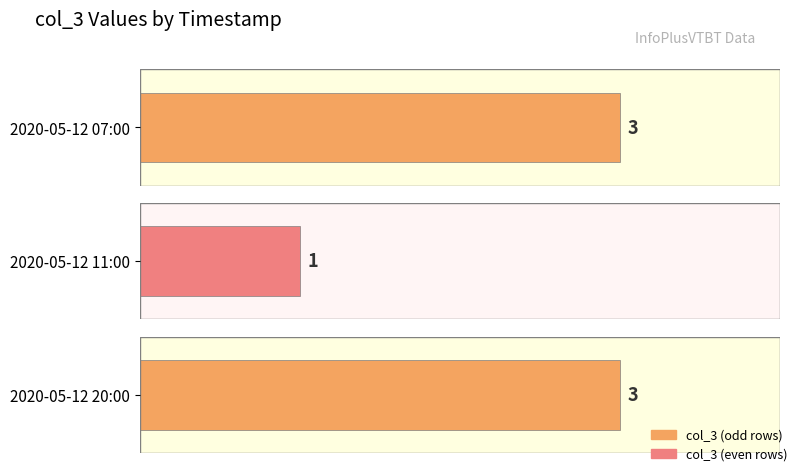

At which category does the chart reach its minimum across all series?

2020-05-12 11:00